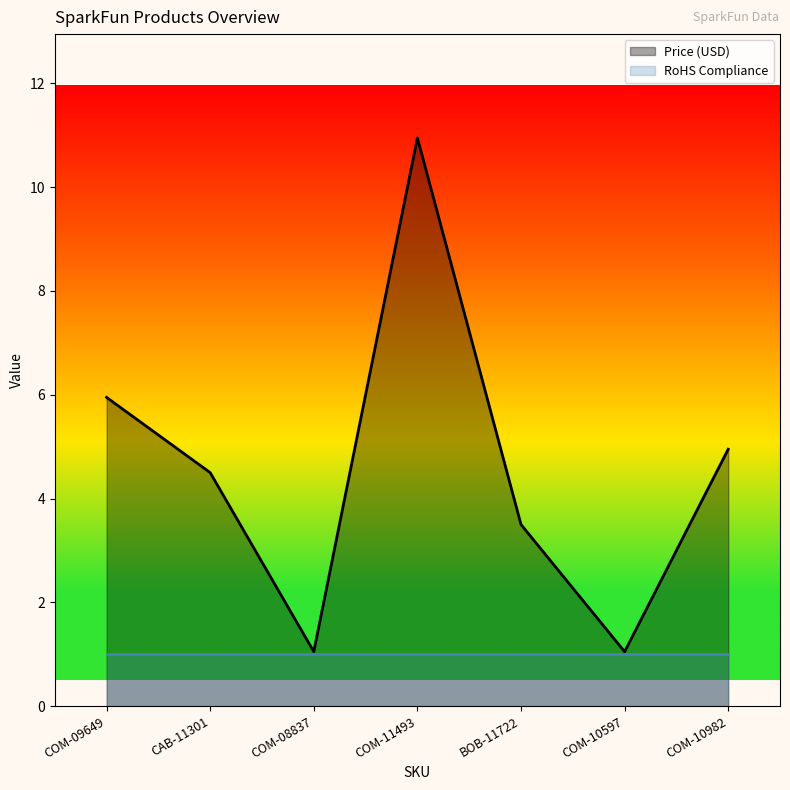

What is the change in value from COM-09649 to CAB-11301?

-1.5